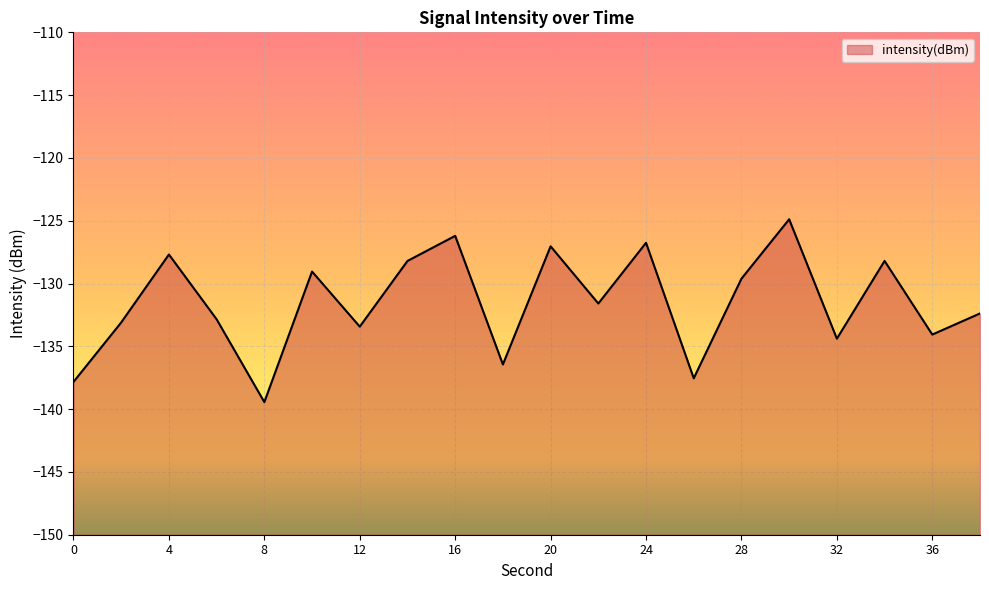

How many distinct data groups are displayed?

1